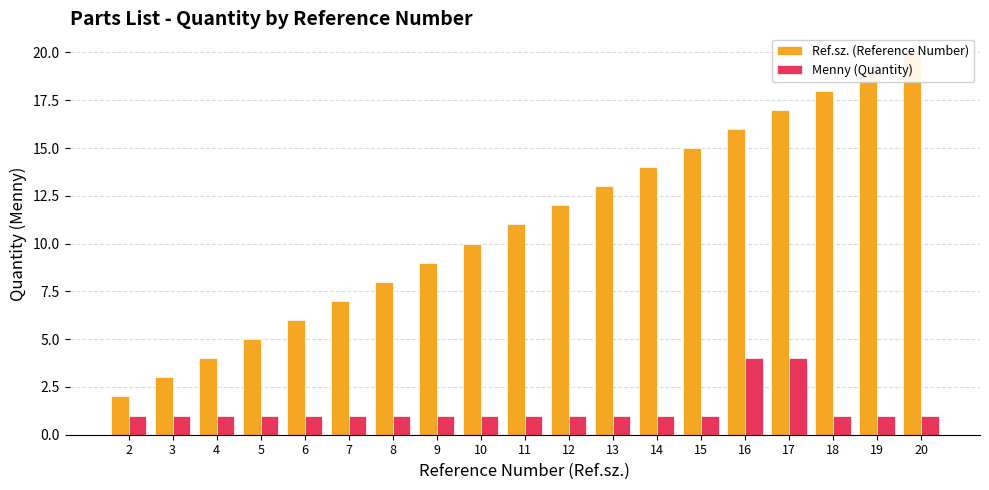

Rank the series at 3 from highest to lowest value.

Ref.sz. (Reference Number), Menny (Quantity)